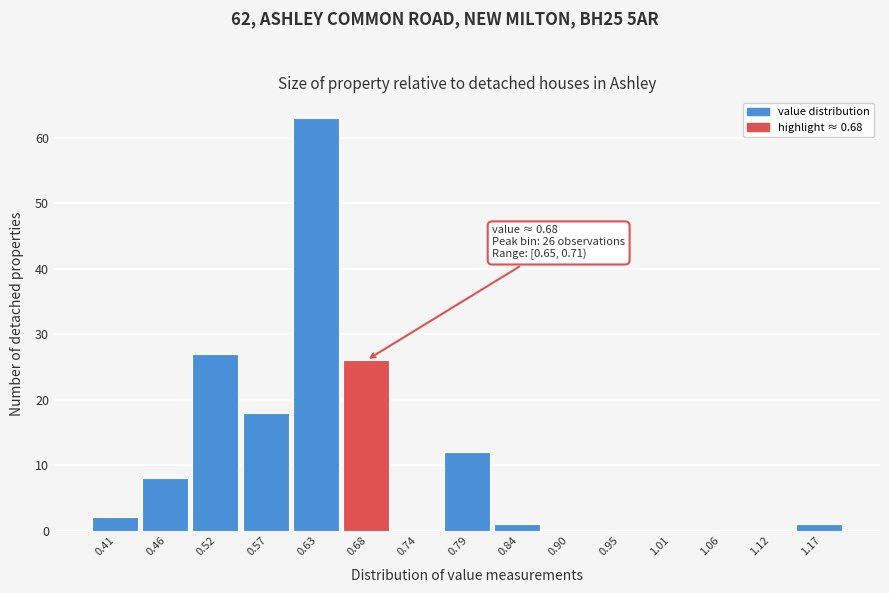

Which range on the x-axis has the tallest bar?

0.60 to 0.65